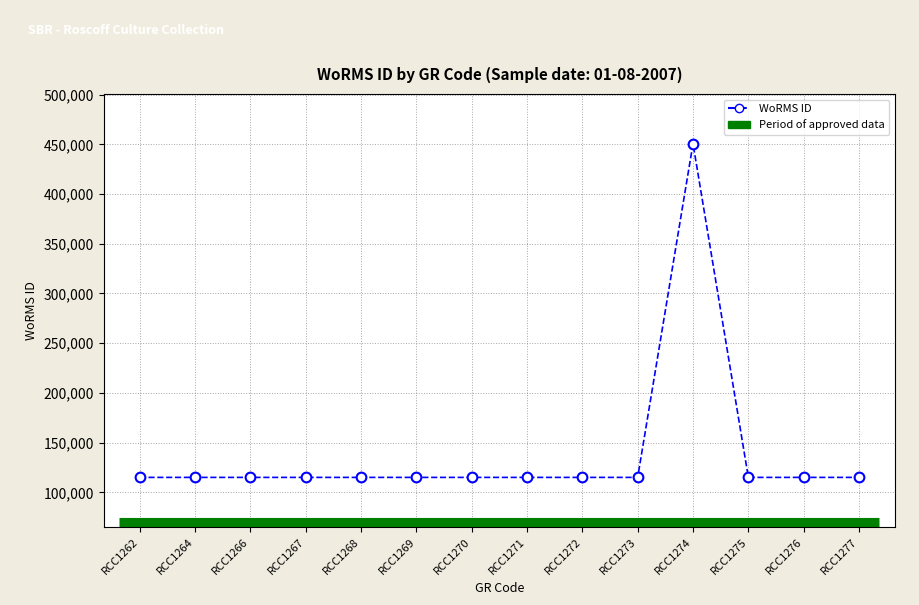

What is the ratio of the value at RCC1268 to the value at RCC1266?

1.0